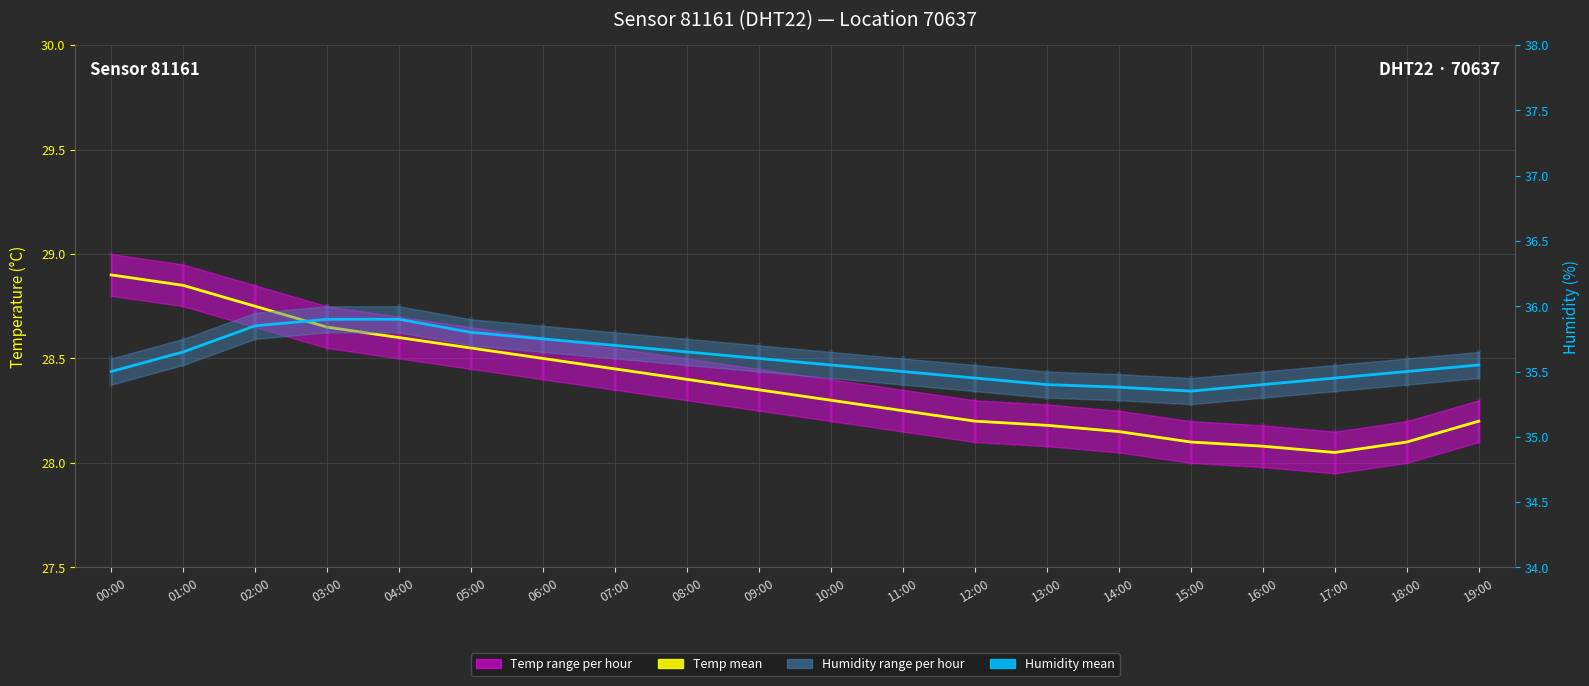

True or false: Temperature mean and Humidity mean intersect in this chart.

False